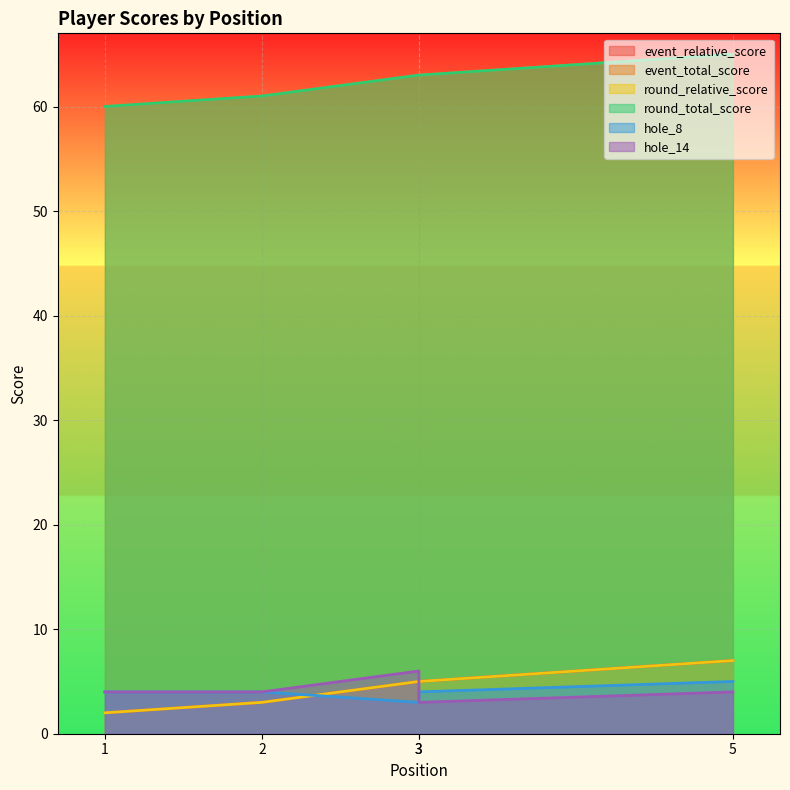

What is the difference between the event_total_score values at 3 and 2?

2